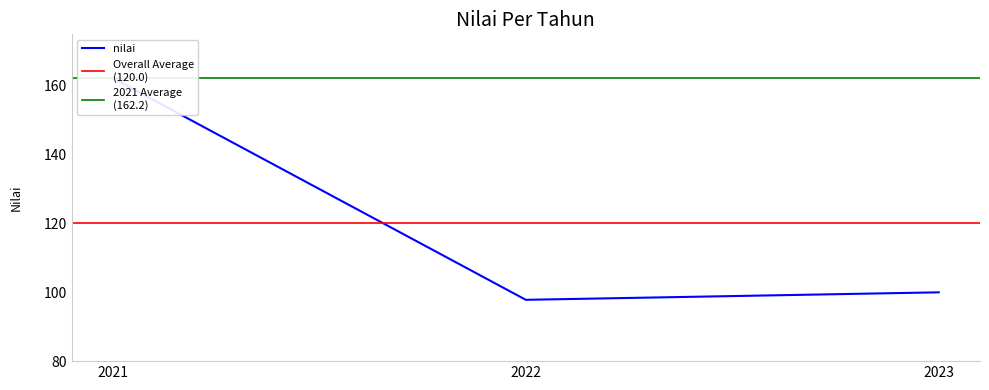

Does the chart display data point markers on the line(s)?

No